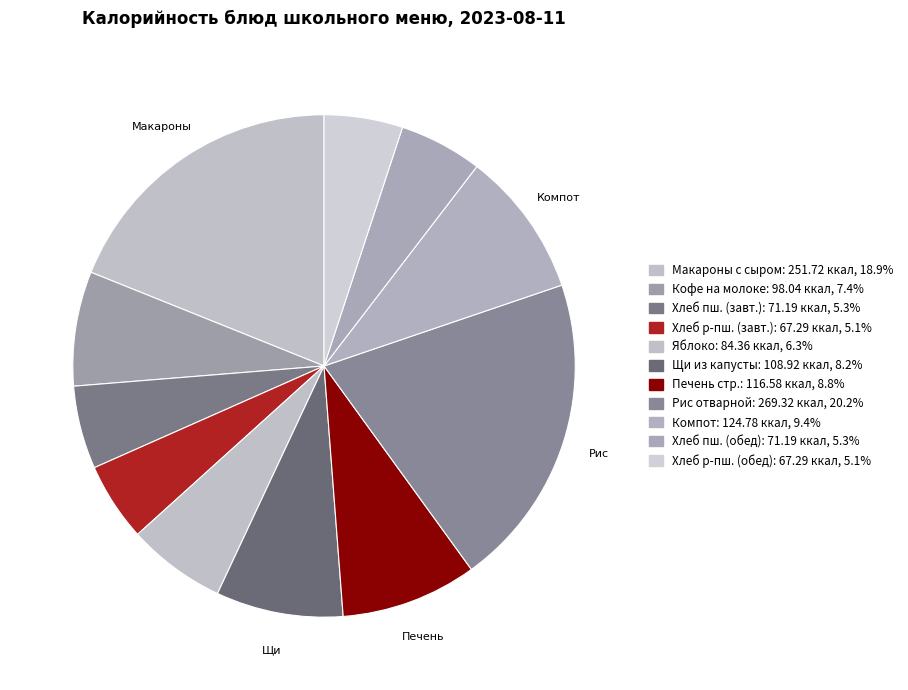

How many slices are in this pie chart?

11